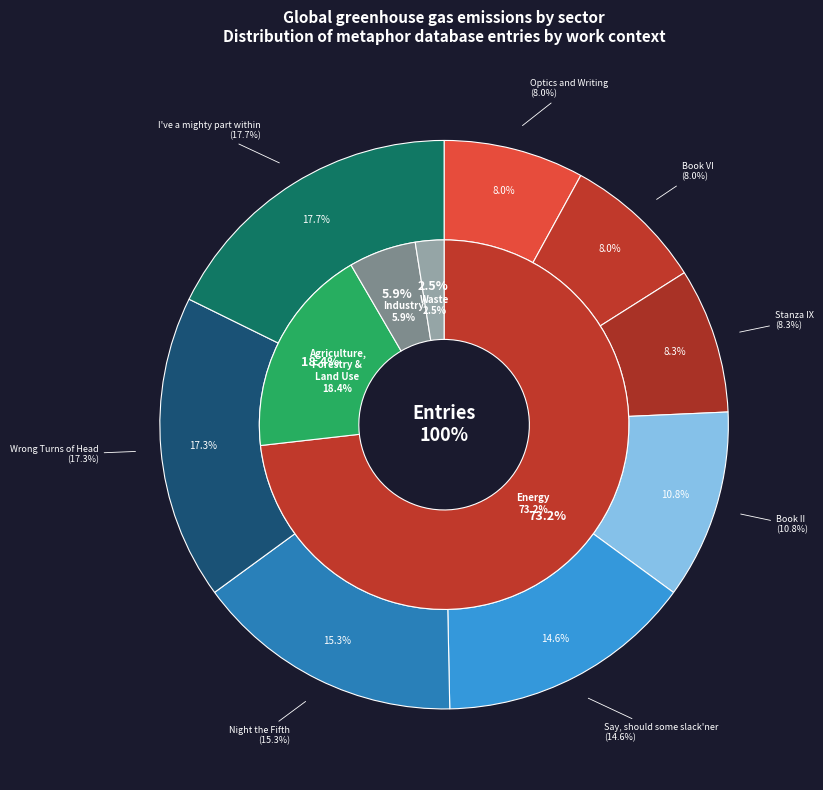

Which slice is the largest?

I've a mighty part within